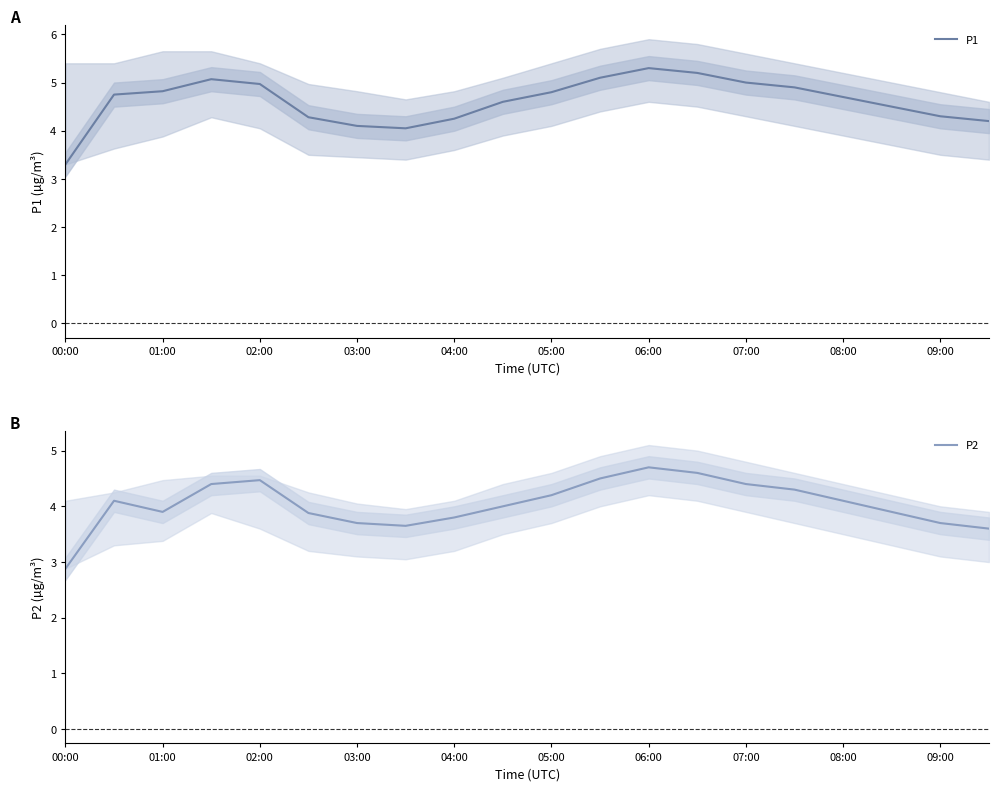

What is the difference between the maximum and minimum values in the P2 series?

1.8